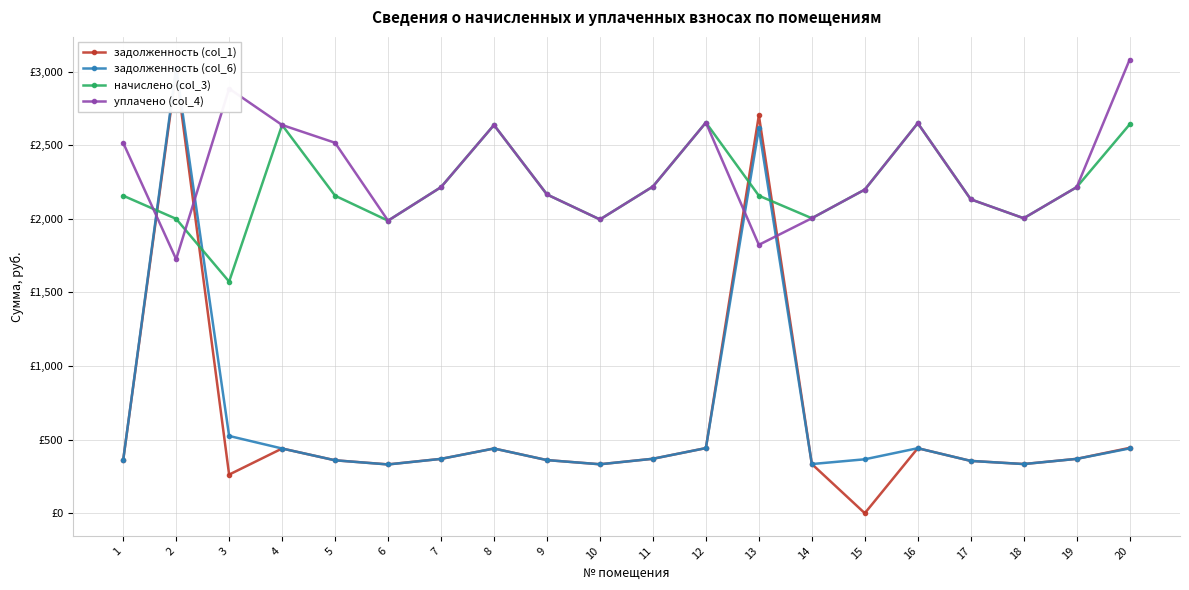

What is the spread (max minus min) of values at 20?

2641.3